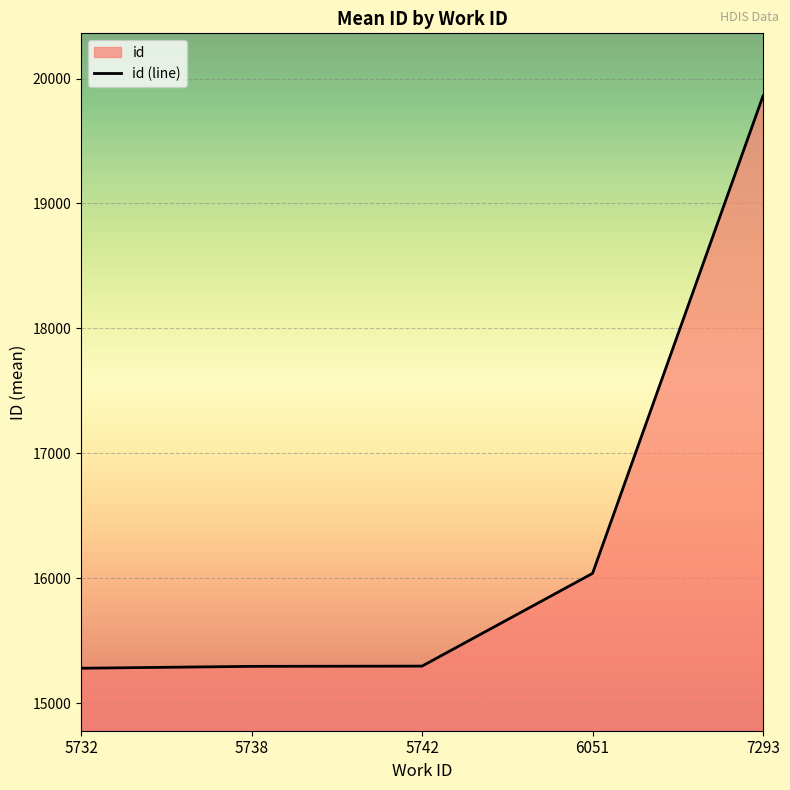

Rank the categories by value from lowest to highest.

5732, 5738, 5742, 6051, 7293